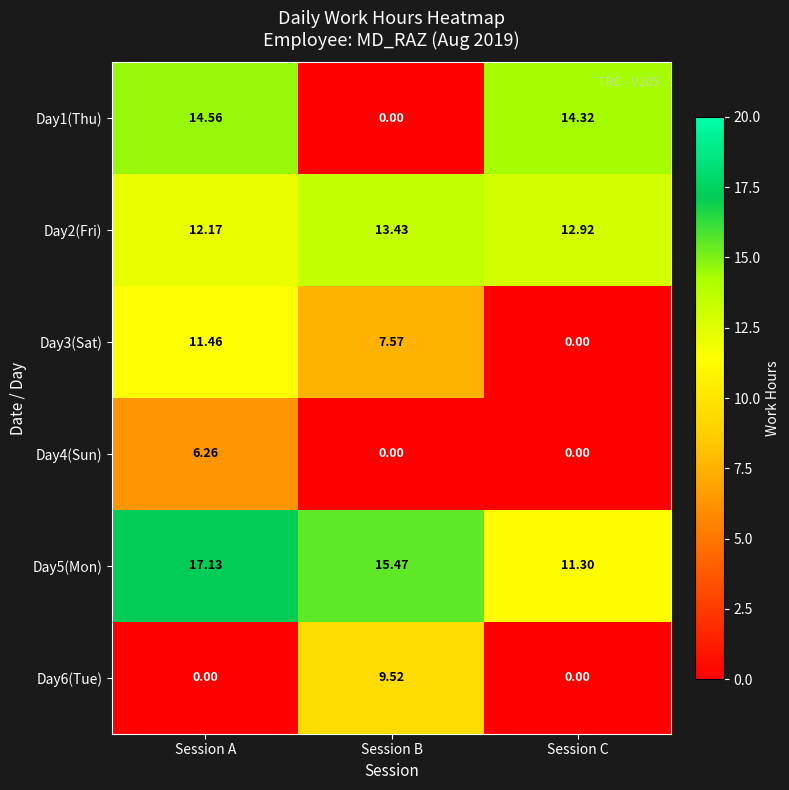

At which category does the chart reach its peak across all series?

Session A